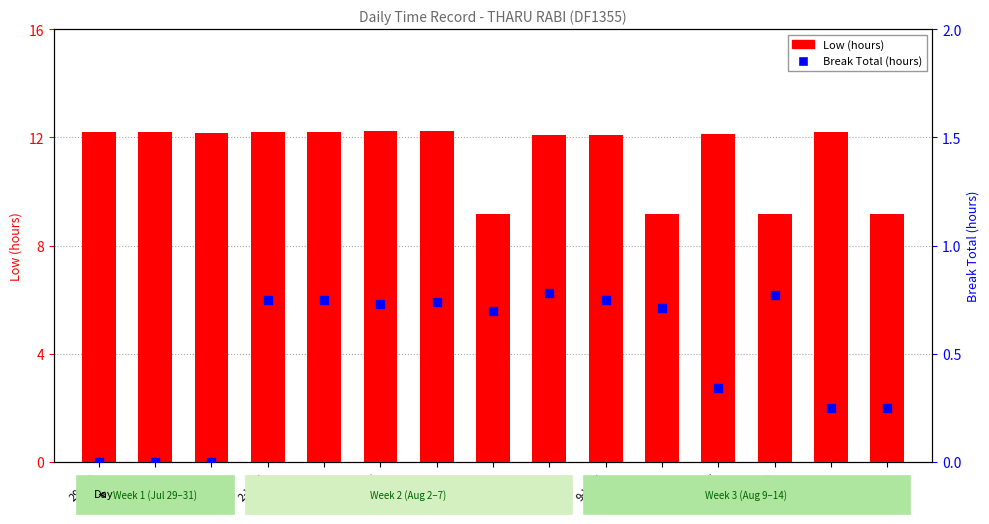

What are all the series names shown in the legend?

Low (hours), Break Total (hours)